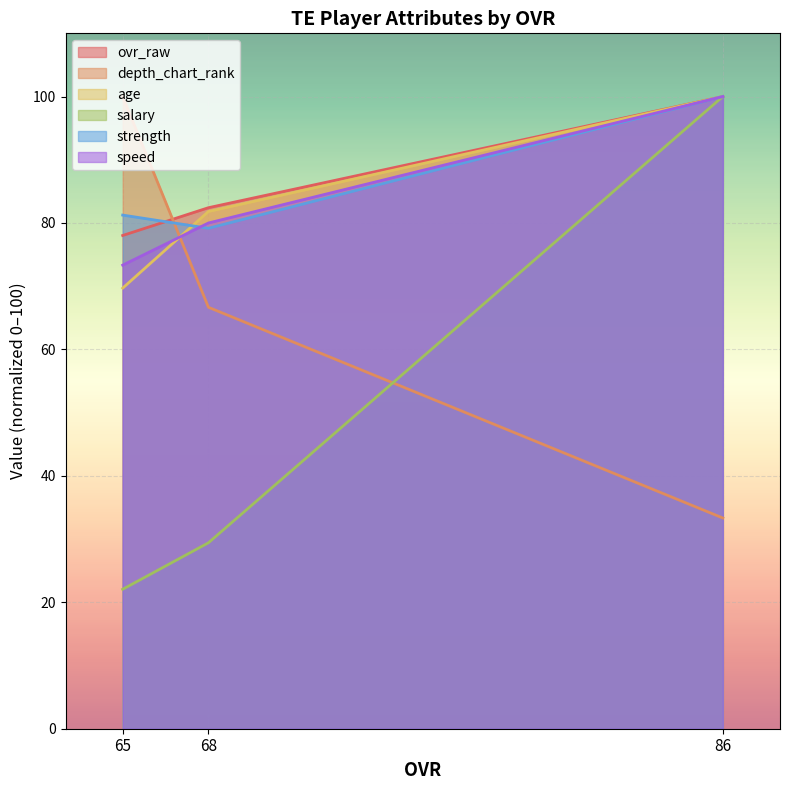

How many distinct data groups are displayed?

6